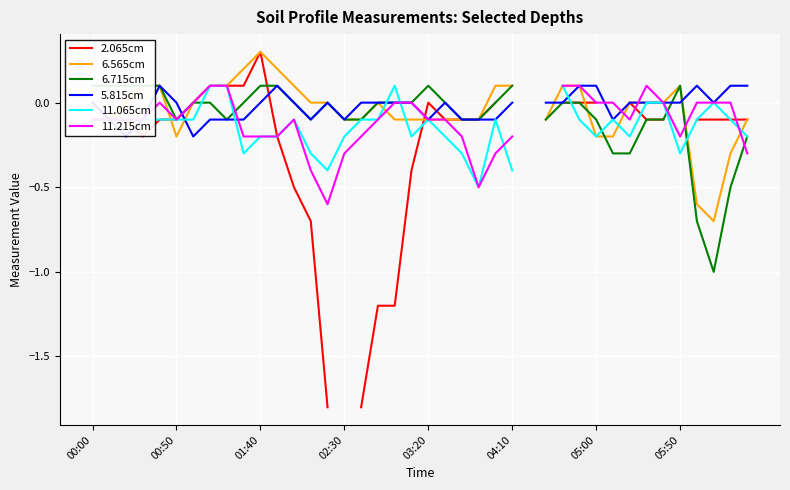

What are all the series names shown in the legend?

2.065cm, 6.565cm, 6.715cm, 5.815cm, 11.065cm, 11.215cm